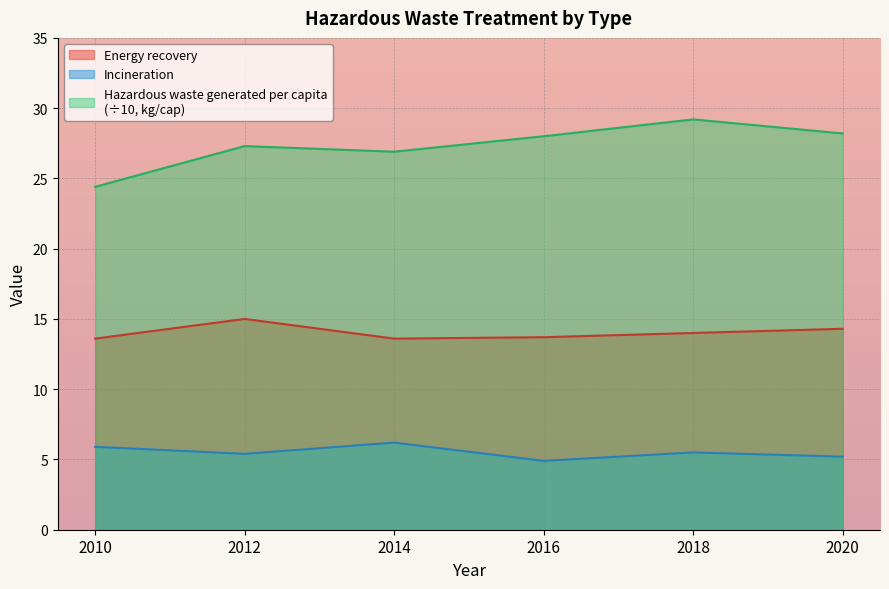

How many data points in Incineration are less than 5?

1